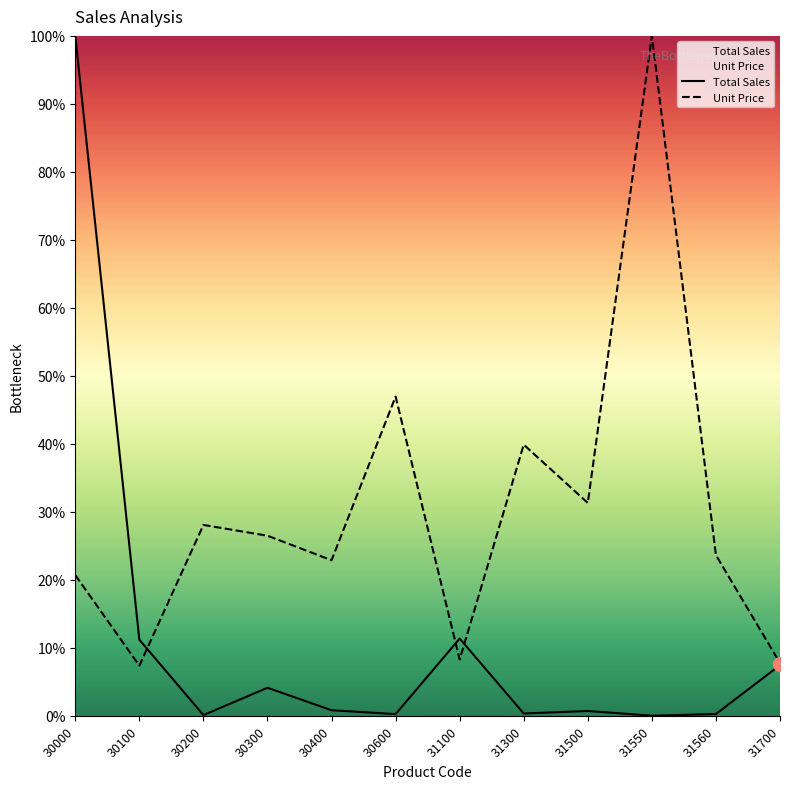

Is the value of Total Sales at 31550 greater than the value of Unit Price at 31700?

No